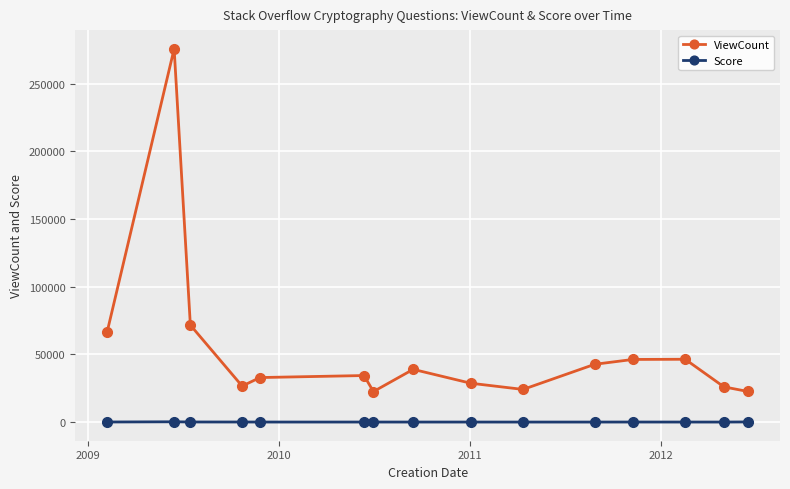

What is the maximum value shown in the chart?

275874